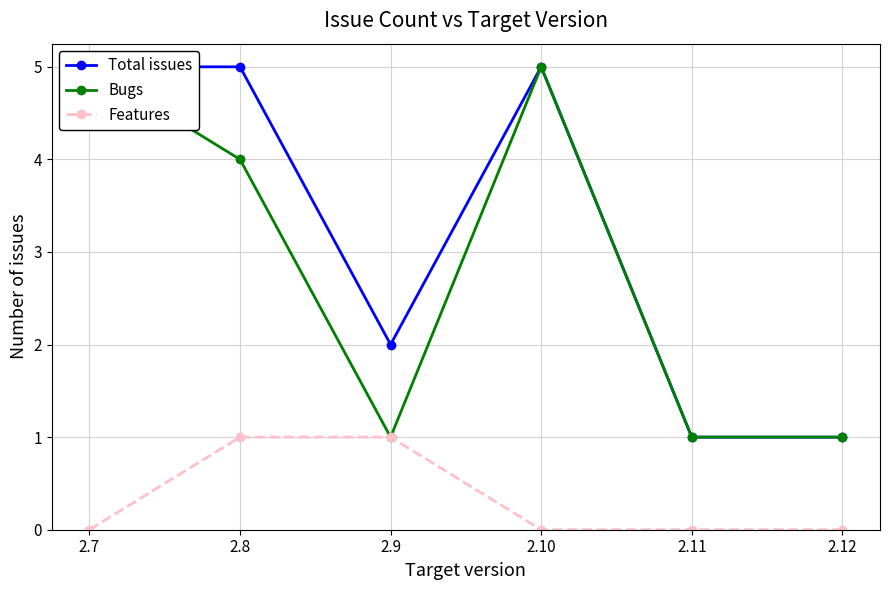

Rank the series by their maximum value, from lowest to highest.

Features, Total issues, Bugs